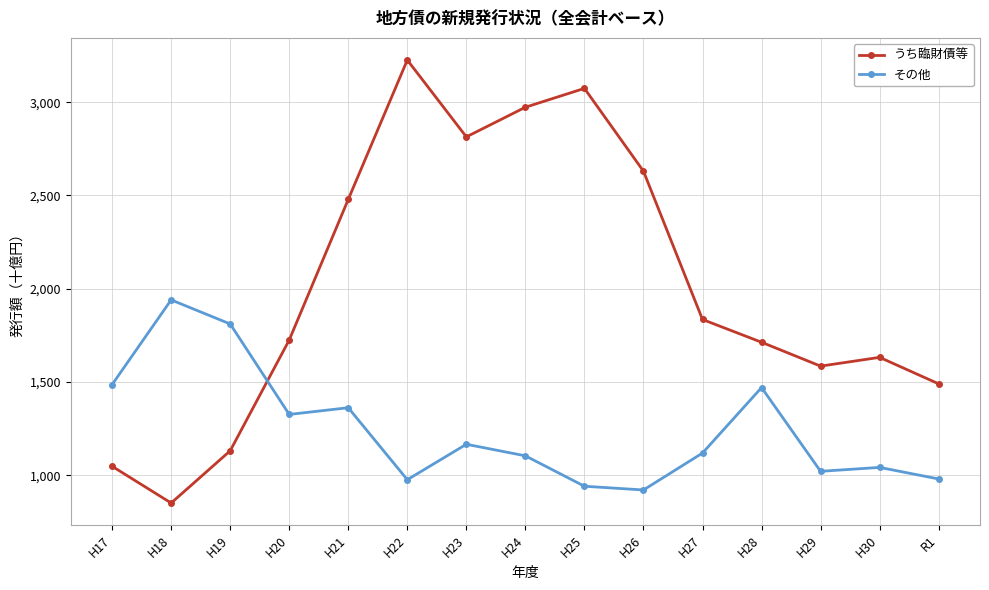

How many data points in その他 are less than 1119?

7